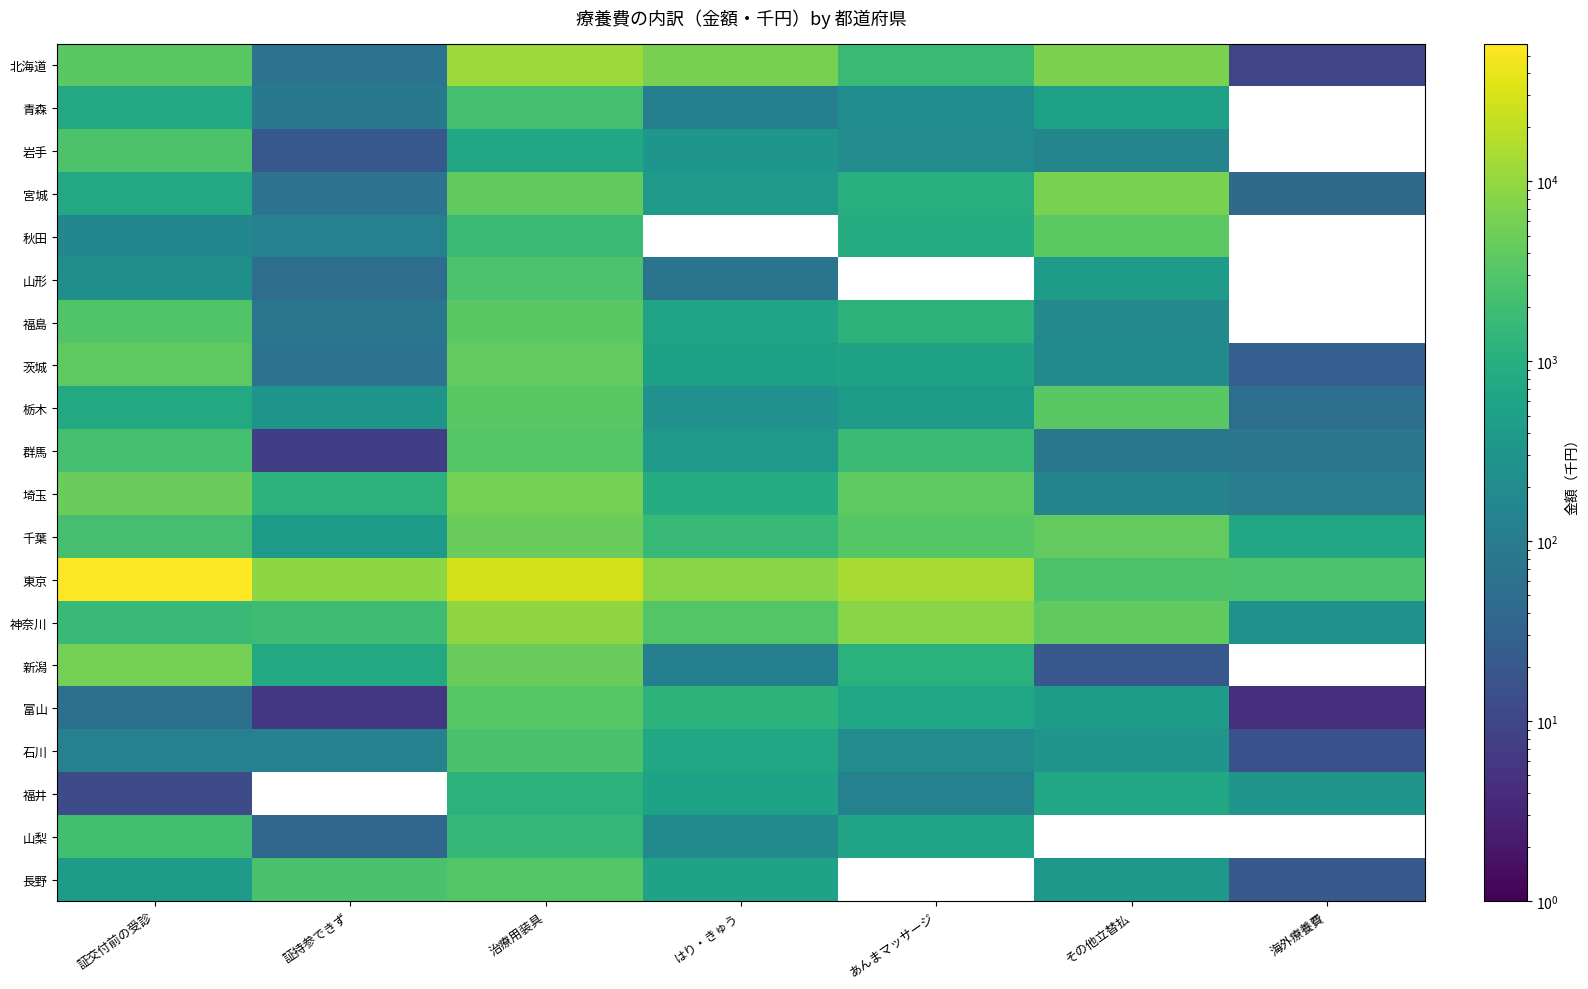

What is the maximum value shown in the chart?

58038.3